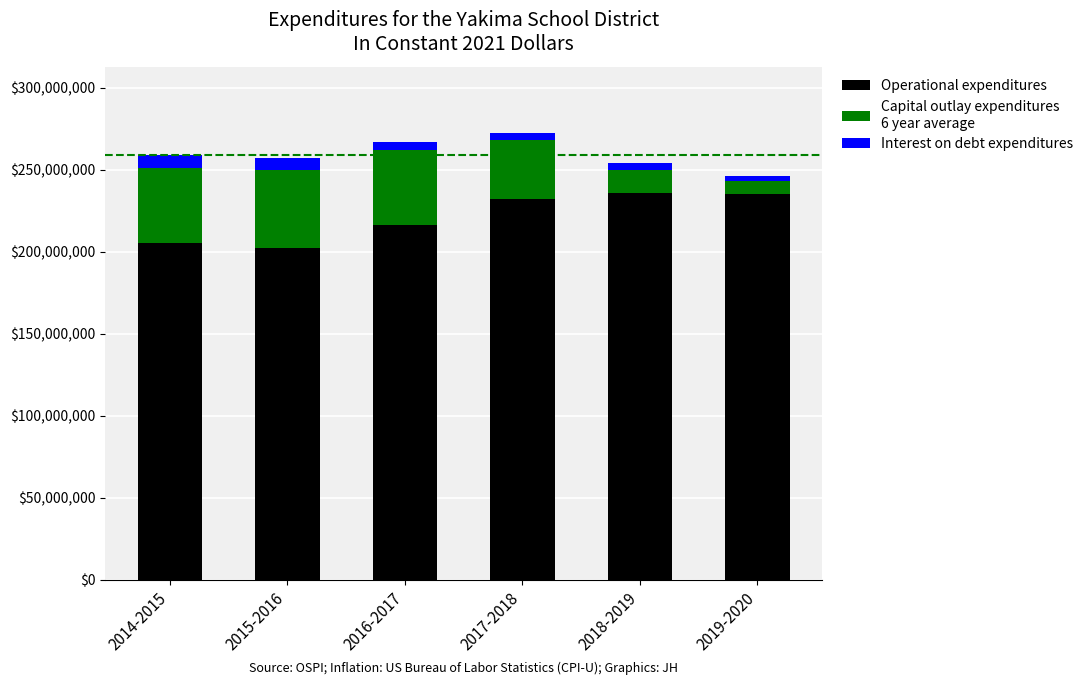

The Capital outlay expenditures
6 year average series shows 46000000 at 2016-2017. True or false?

True